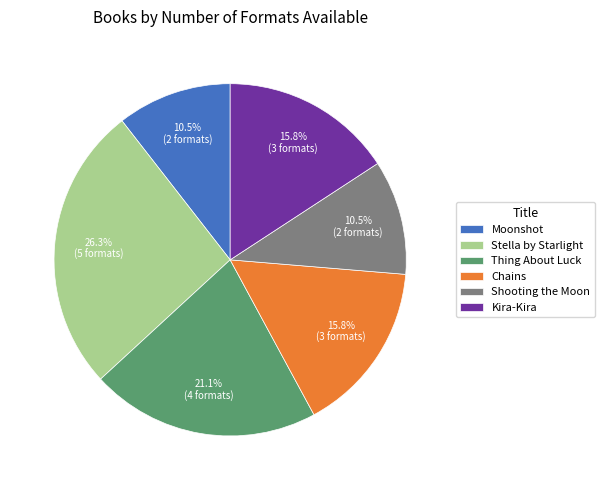

How many segments does this pie chart have?

6